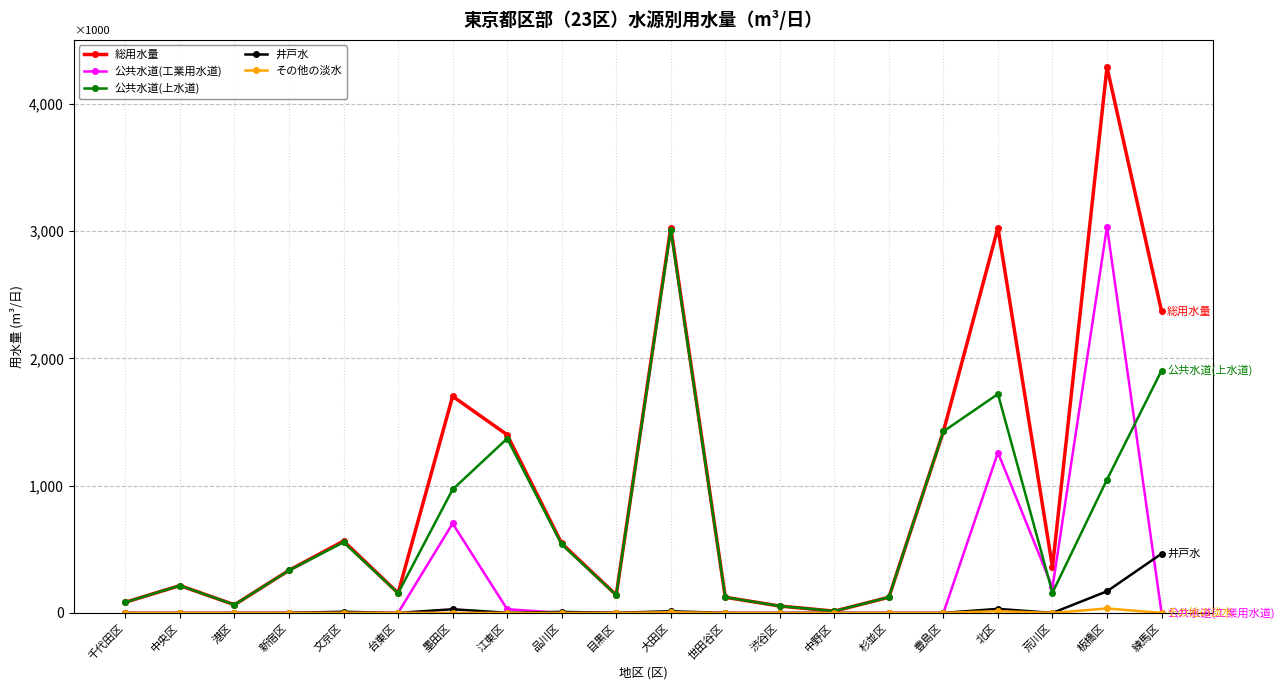

Where is 公共水道(工業用水道) nearest to the value 1517?

北区